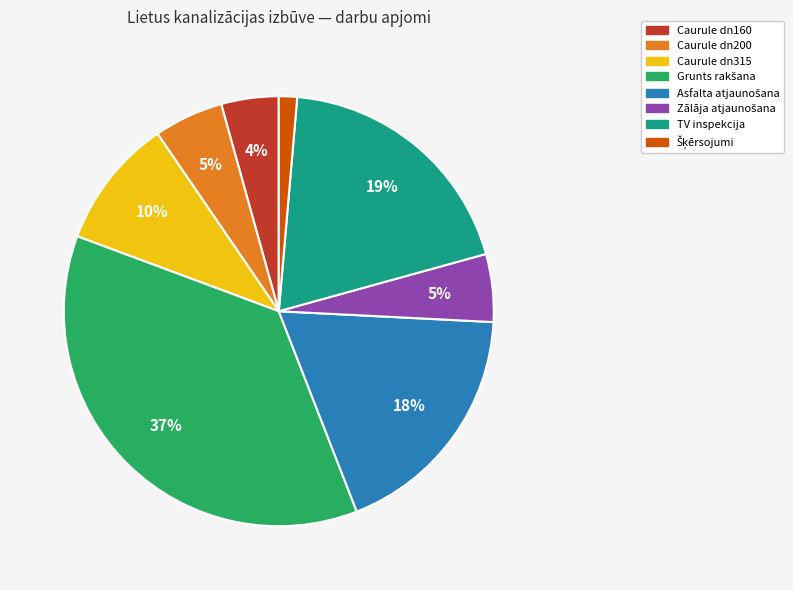

Between Caurule dn315 and TV inspekcija, which is larger?

TV inspekcija